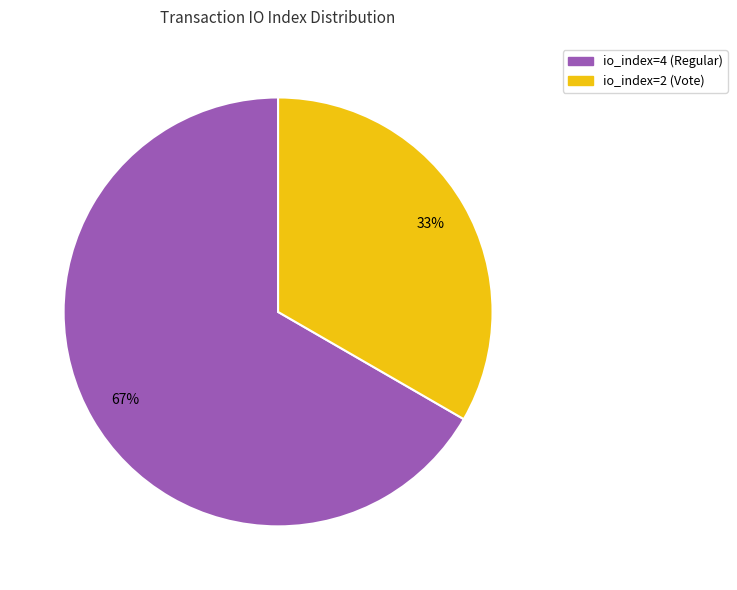

What is the largest slice in the pie chart?

io_index=4 (Regular)